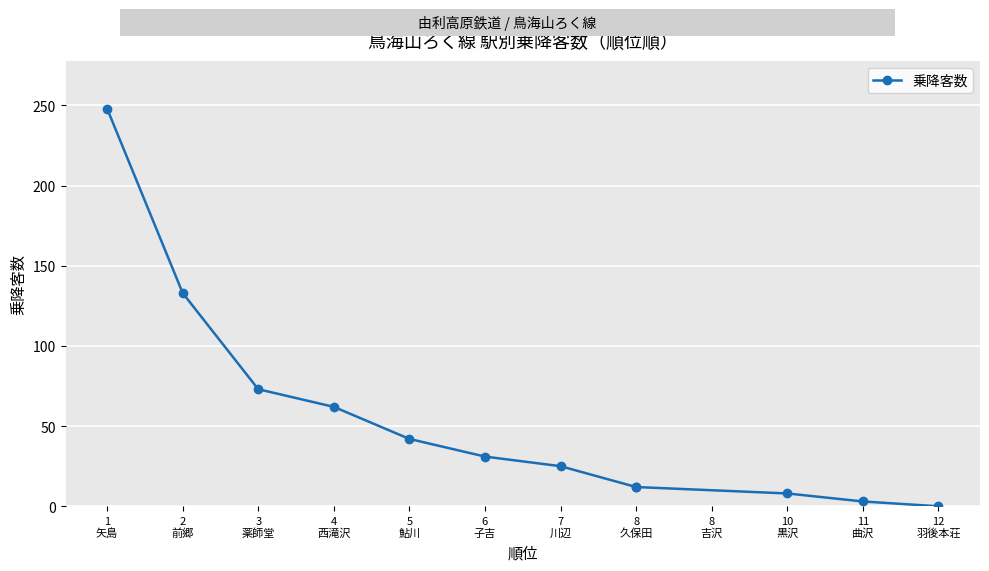

Which label corresponds to the smallest value in the chart?

12
羽後本荘